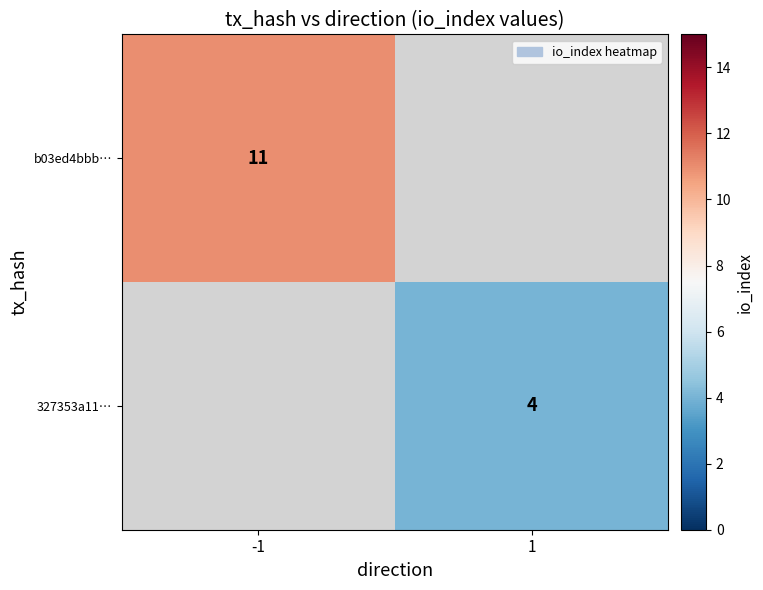

How many data points does each series have?

2